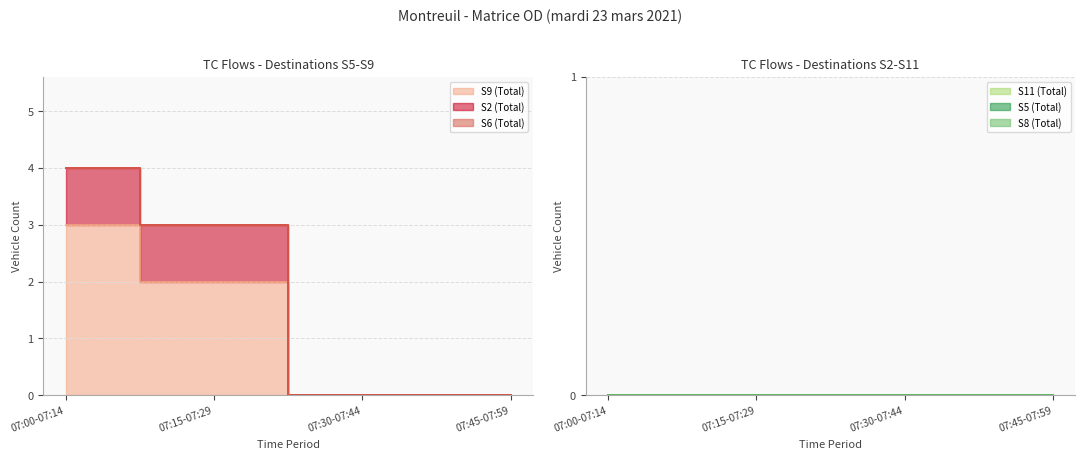

List the labels in order of S11 (Total) value, smallest first.

07:00-07:14, 07:15-07:29, 07:30-07:44, 07:45-07:59